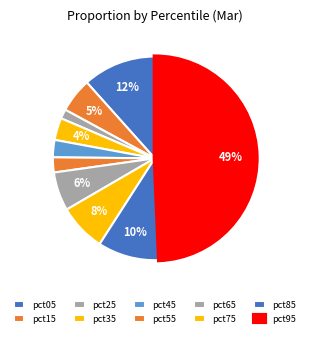

True or false: pct35 accounts for 4% of the total.

True